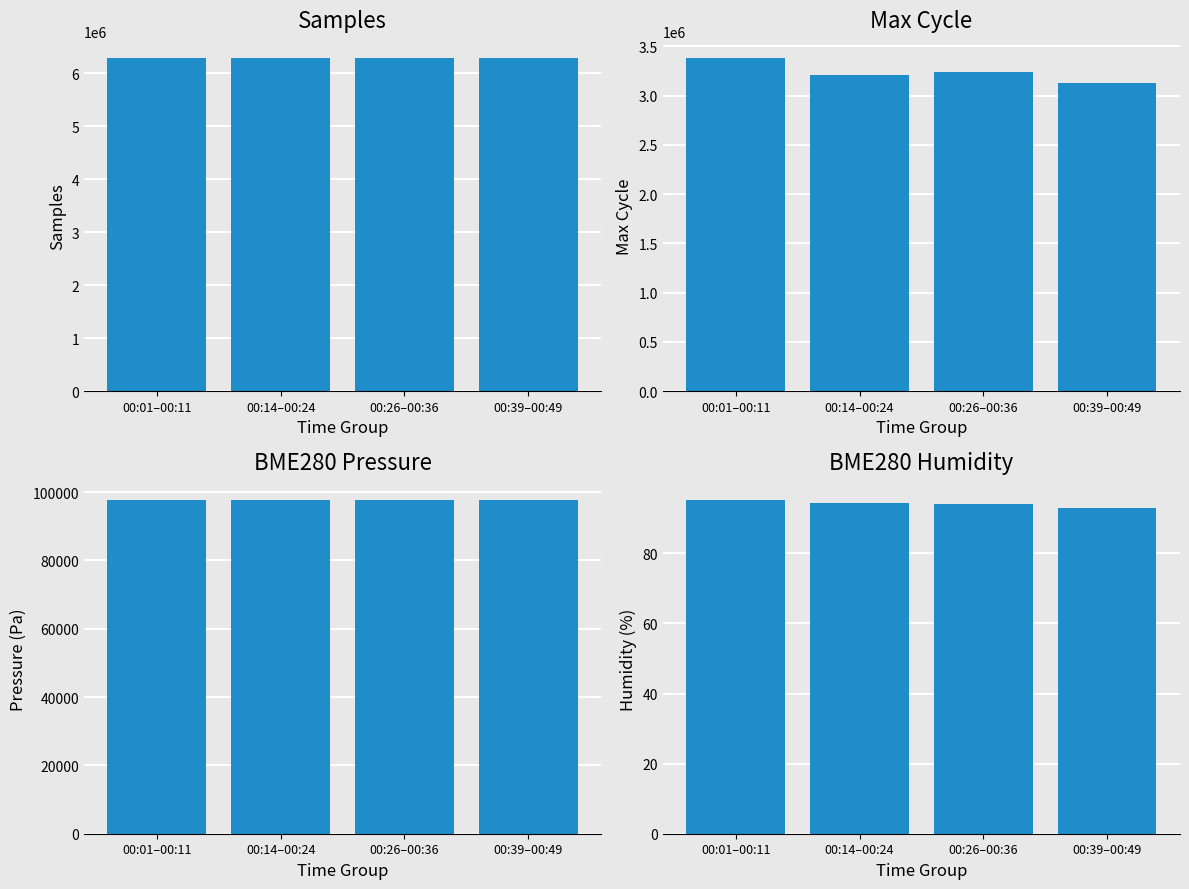

True or false: BME280_pressure has a value of 97639.8 at 00:14–00:24.

True